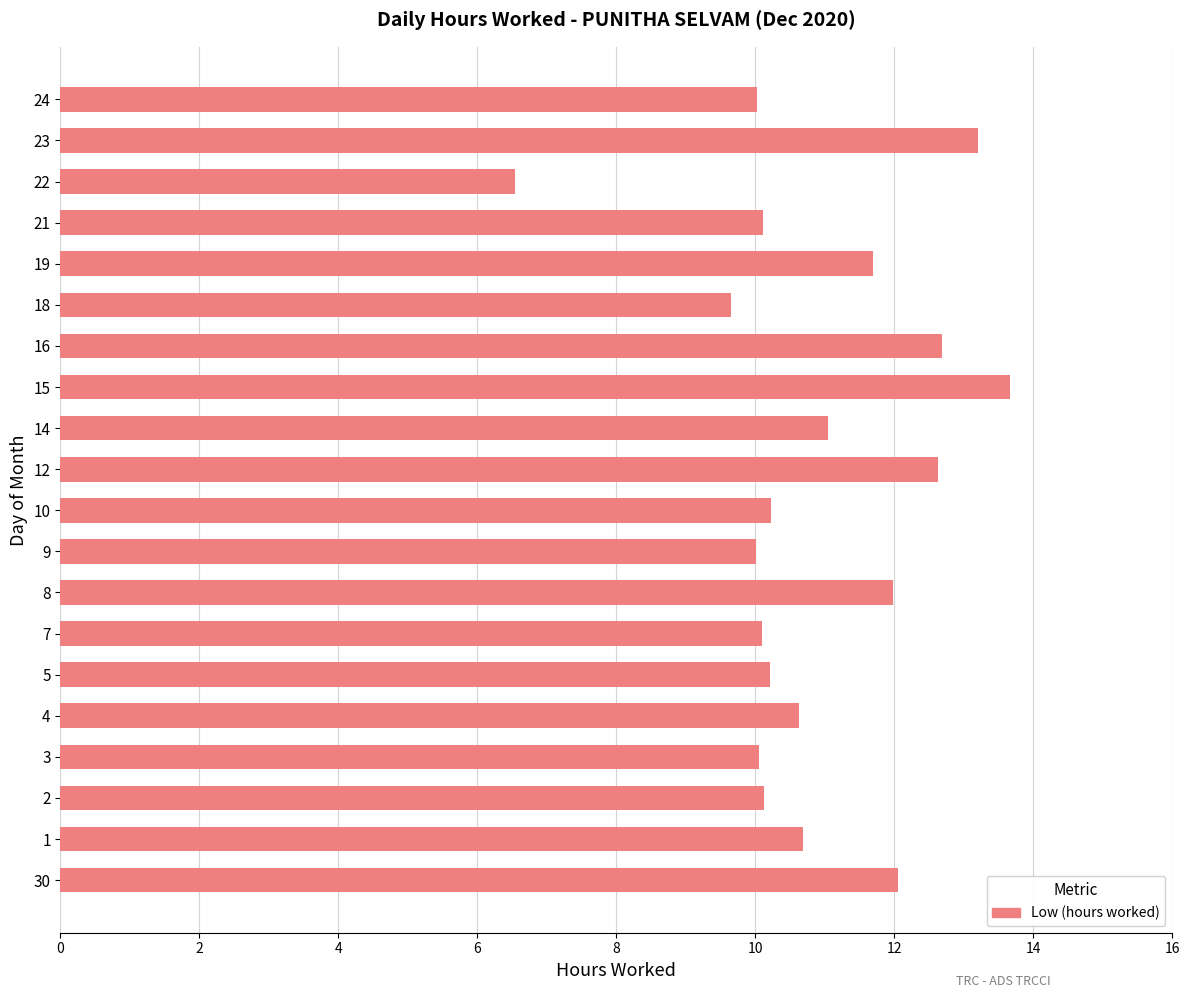

What is the average value?

10.9